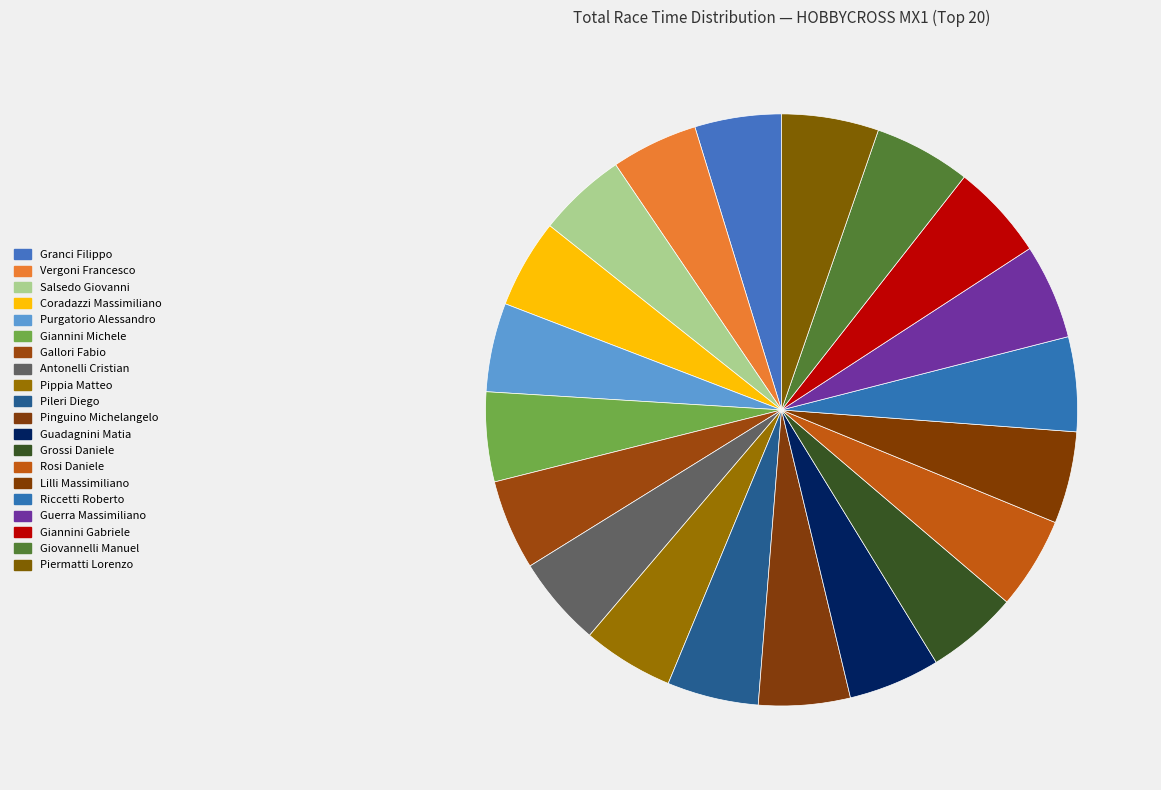

Which slice is the smallest?

Granci Filippo